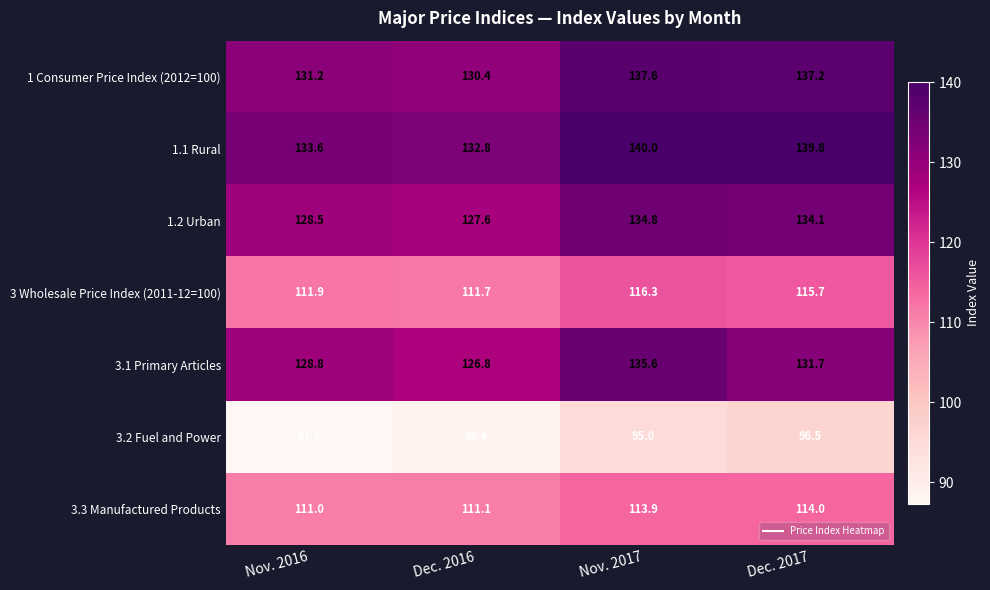

Reading right to left, what are all the values shown in this chart?

1 Consumer Price Index (2012=100): 137.2	137.6	130.4	131.2
1.1 Rural: 139.8	140.0	132.8	133.6
1.2 Urban: 134.1	134.8	127.6	128.5
3 Wholesale Price Index (2011-12=100): 115.7	116.3	111.7	111.9
3.1 Primary Articles: 131.7	135.6	126.8	128.8
3.2 Fuel and Power: 96.5	95.0	88.4	87.3
3.3 Manufactured Products: 114.0	113.9	111.1	111.0